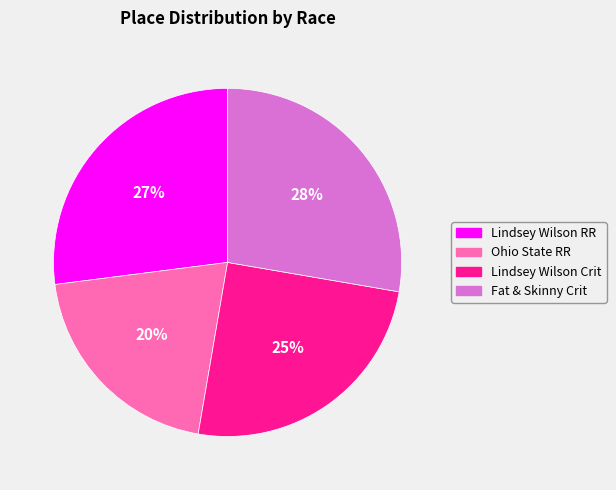

Does any single category account for the majority?

No